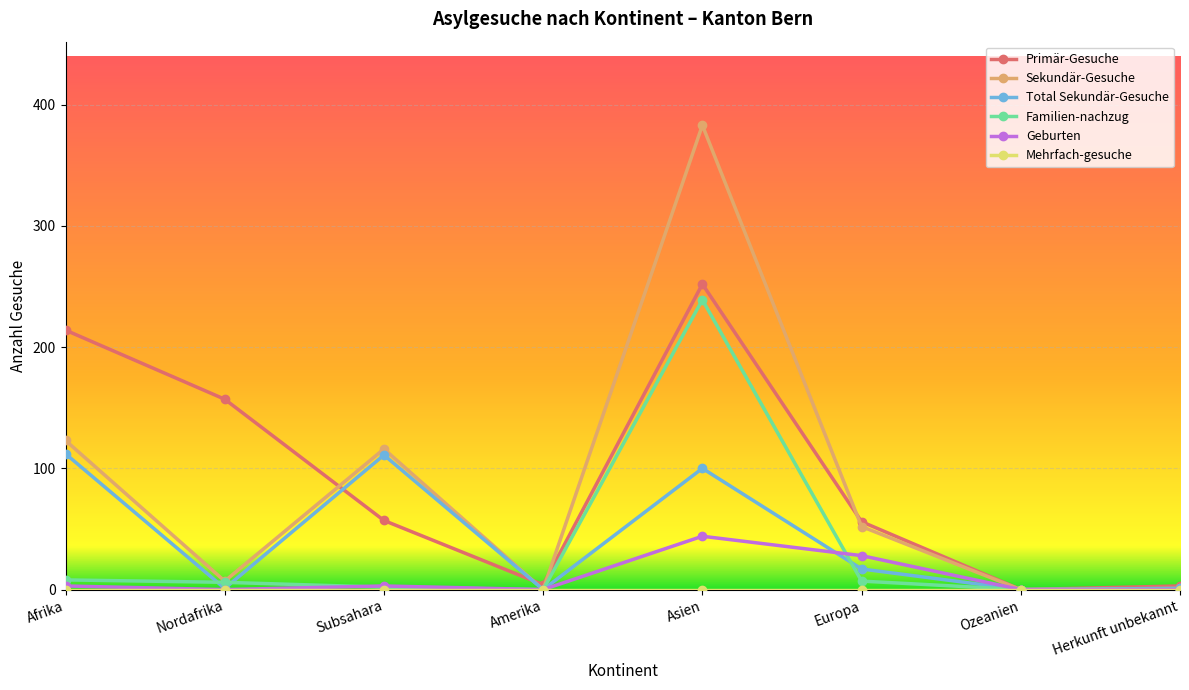

What is the label of the 4th point from the left?

Amerika